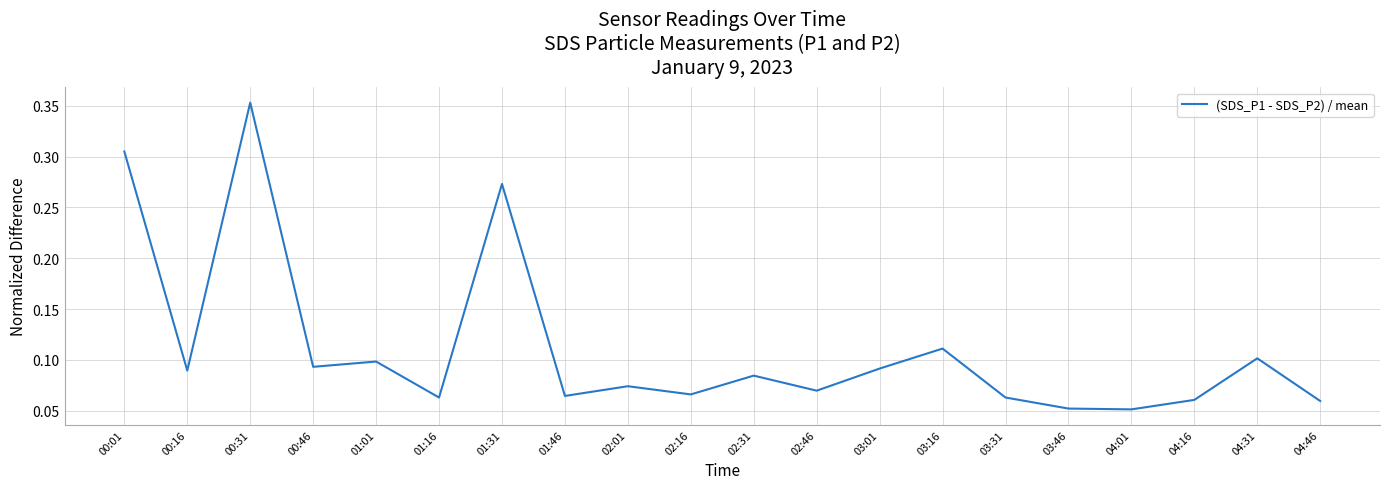

What position from the left is 00:01?

1